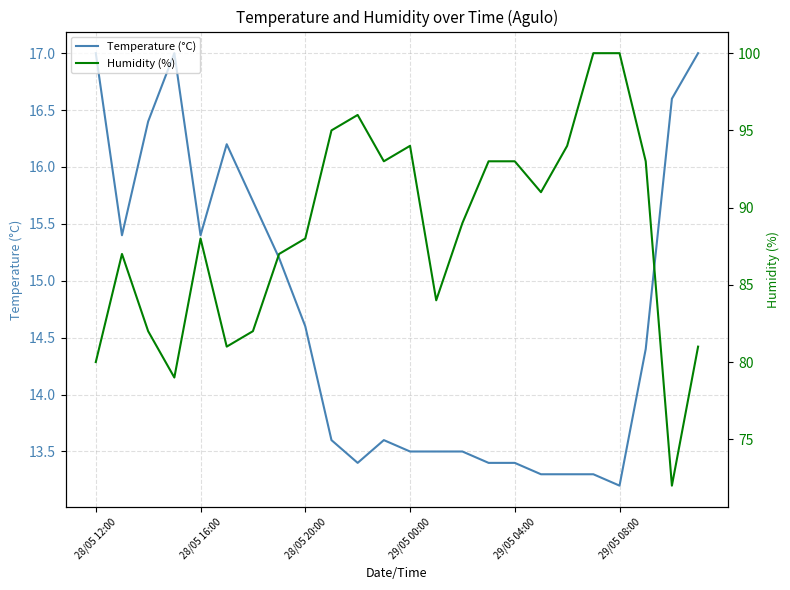

What are all the series names shown in the legend?

Temperature (°C), Humidity (%)